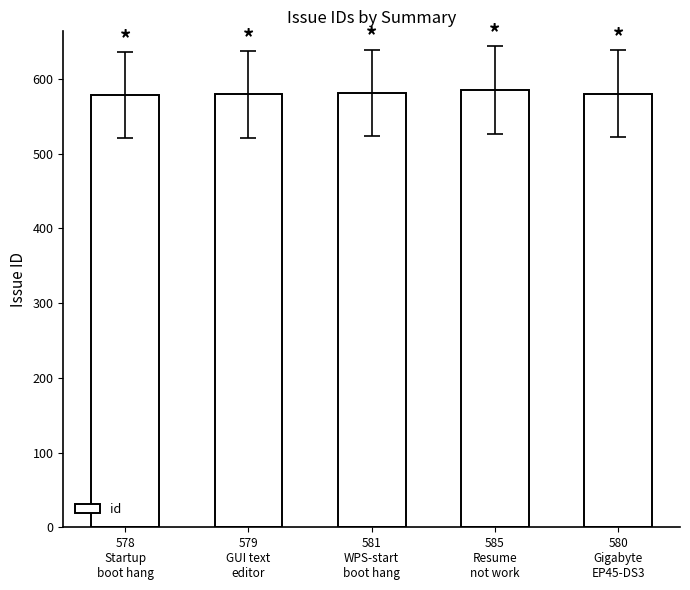

What is the value of the 1st bar from the left?

578